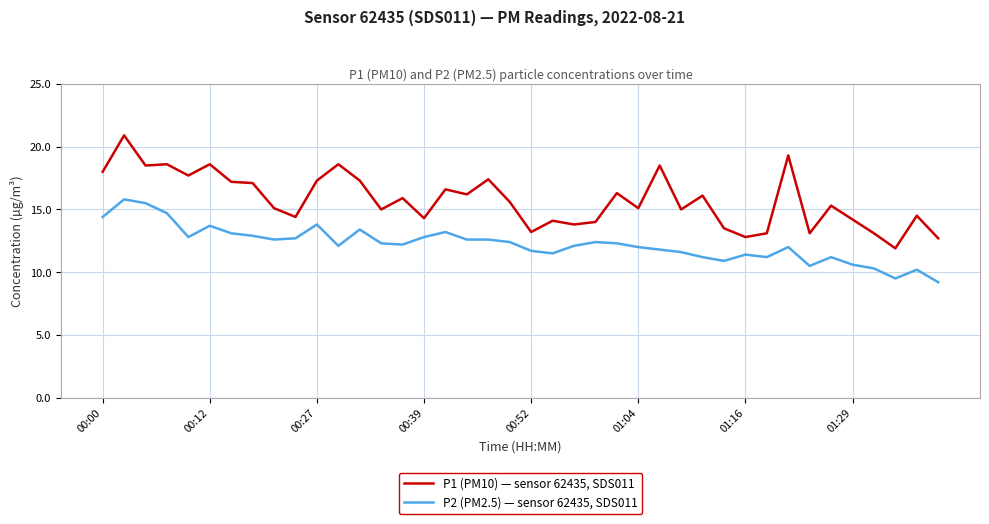

What is the maximum value shown in the chart?

20.9